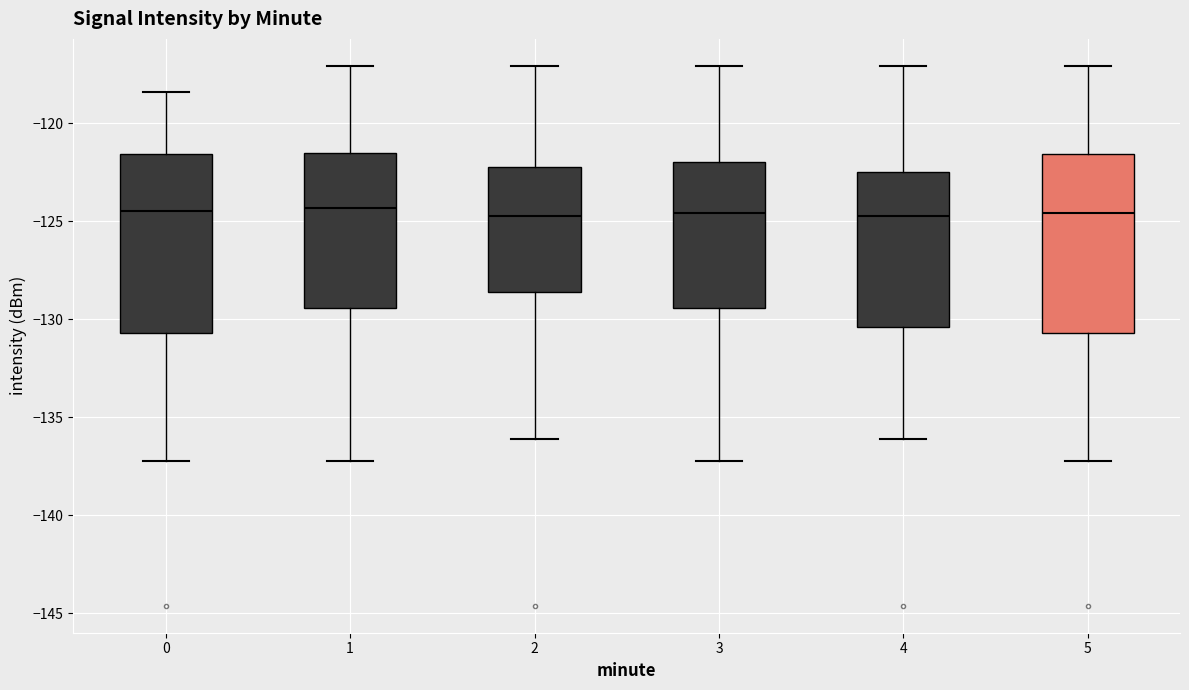

Where does the upper whisker of the box at x = 0 end on the y-axis? The values are not printed on the chart, so give them approximately, as read against the axis.

-118.5